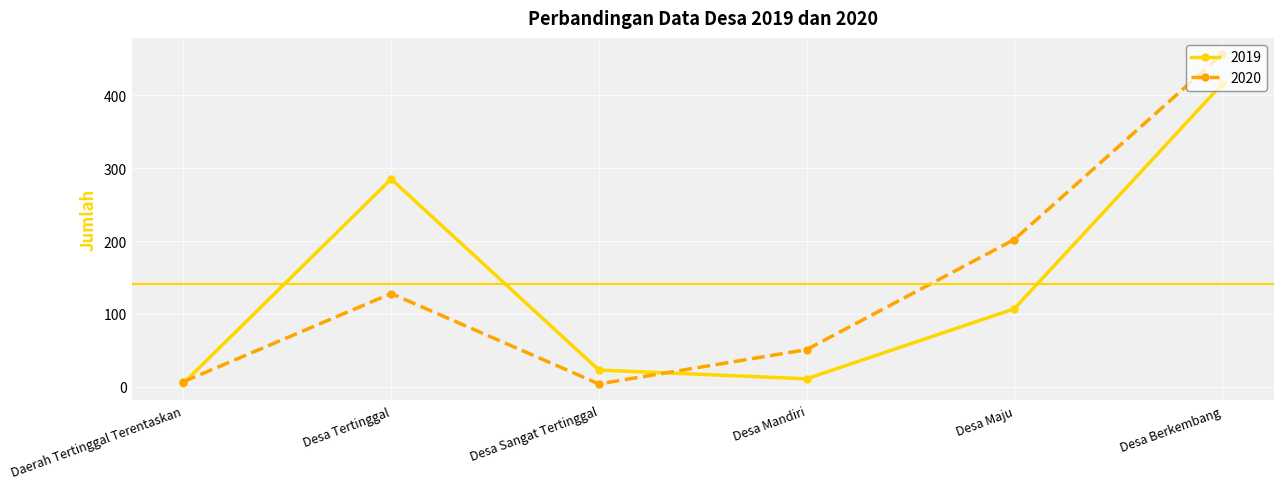

How many lines are shown in the chart?

2